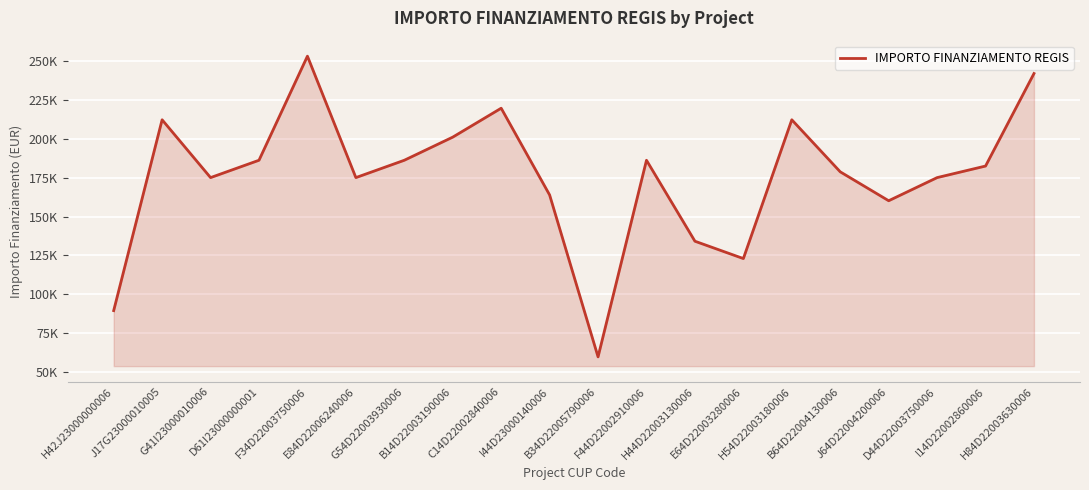

List the labels in order of value, smallest first.

B34D22005790006, H42J23000000006, E64D22003280006, H44D22003130006, J64D22004200006, I44D23000140006, G41I23000010006, E84D22006240006, D44D22003750006, B64D22004130006, I14D22002860006, D61I23000000001, G54D22003930006, F44D22002910006, B14D22003190006, J17G23000010005, H54D22003180006, C14D22002840006, H84D22003630006, F34D22003750006